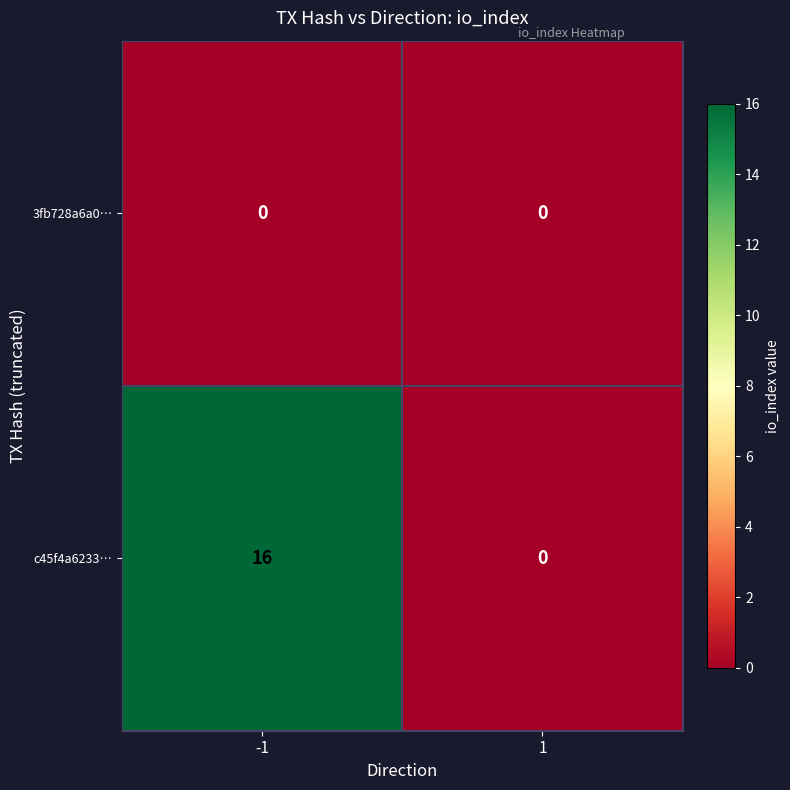

Reading right to left, what are all the values shown in this chart?

3fb728a6a0…: 0	0
c45f4a6233…: 0	16